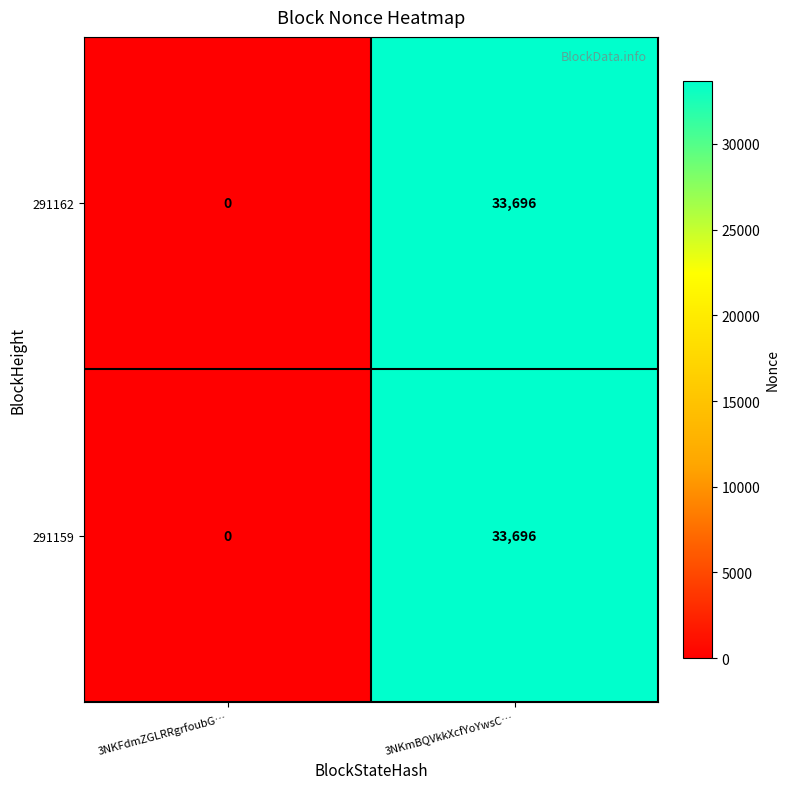

At which category is the sum across all series the highest?

3NKmBQVkkXcfYoYwsC…